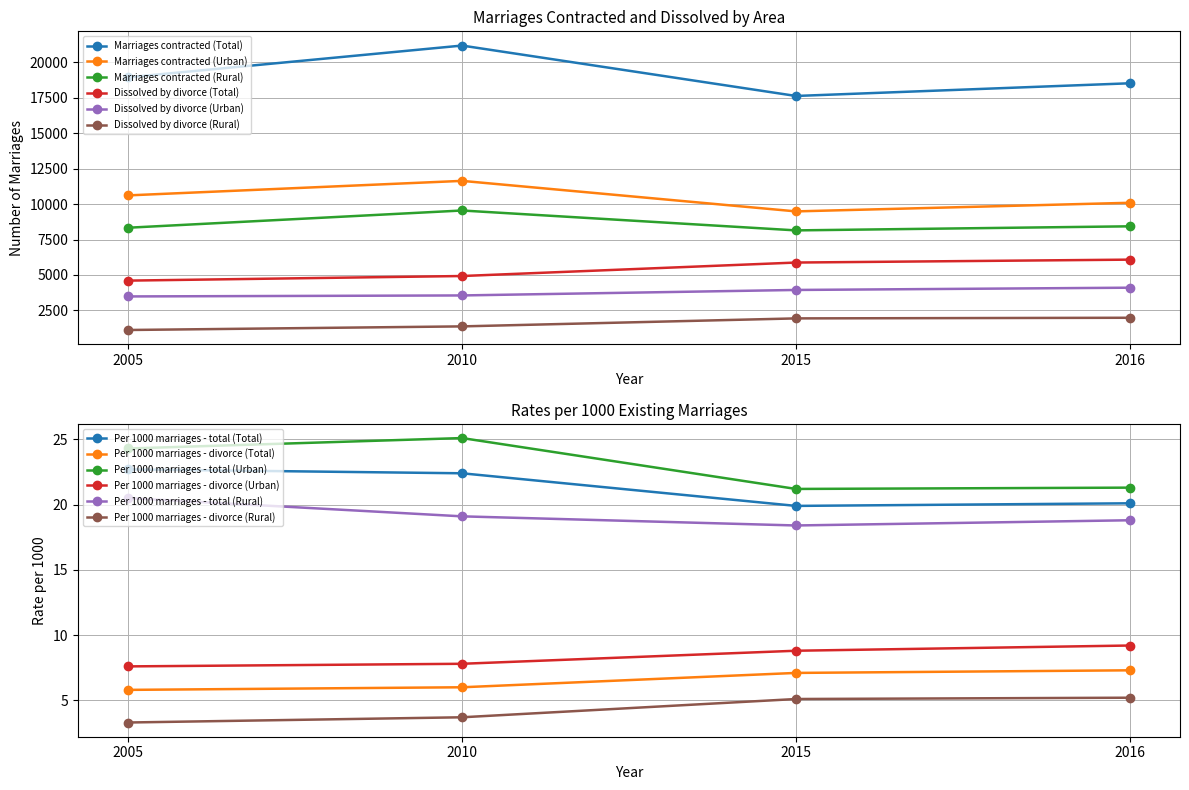

What is the spread (max minus min) of values at 2015?

15698